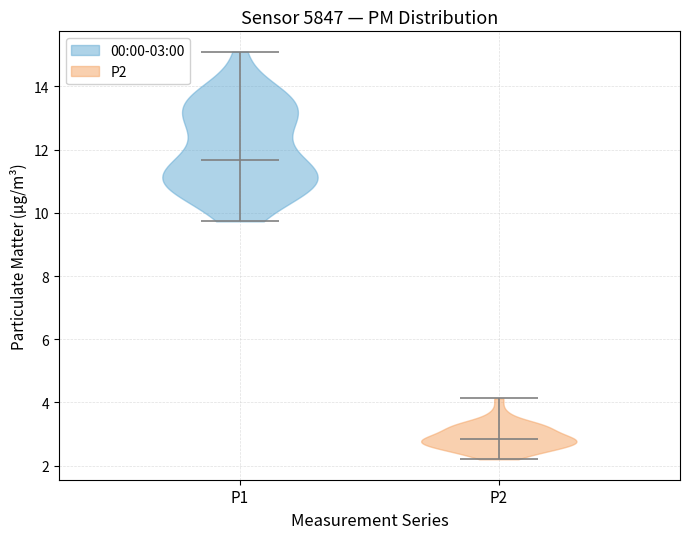

What is the lowest point the violin for P1 reaches on the y-axis? The values are not printed on the chart, so give them approximately, as read against the axis.

9.8